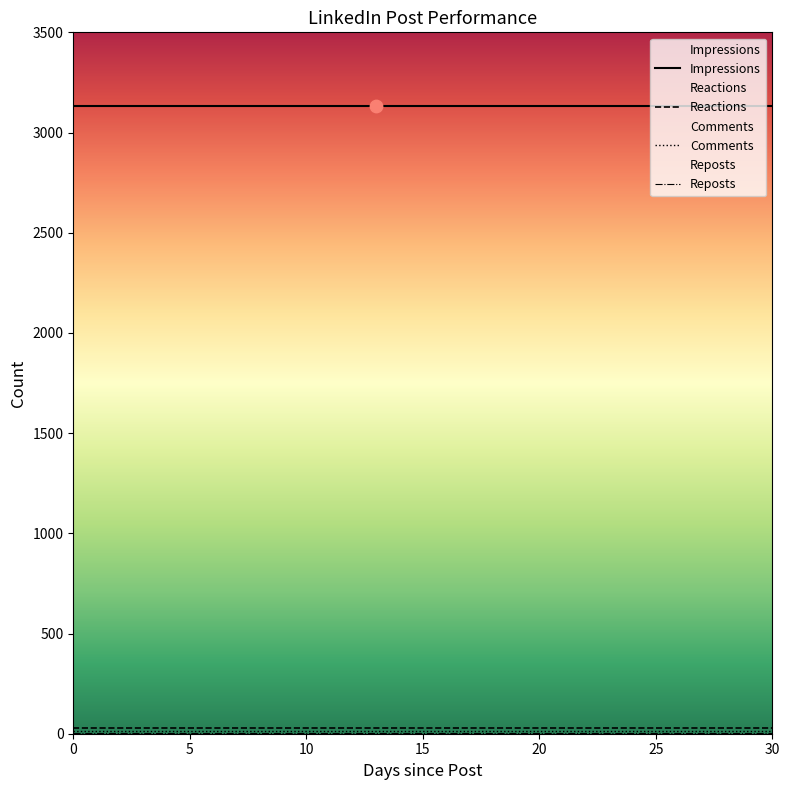

What are all the series names shown in the legend?

Impressions, Reactions, Comments, Reposts